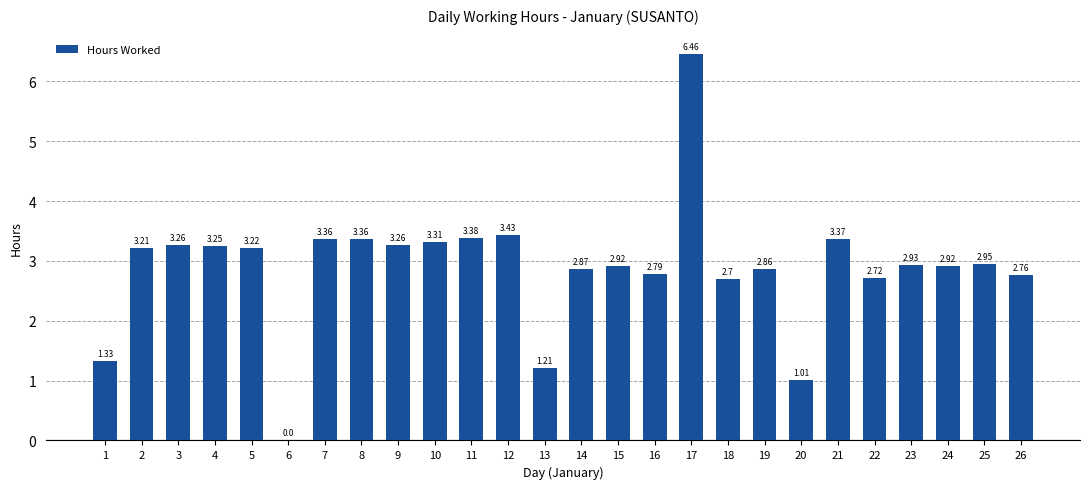

How many data points are above 2?

22